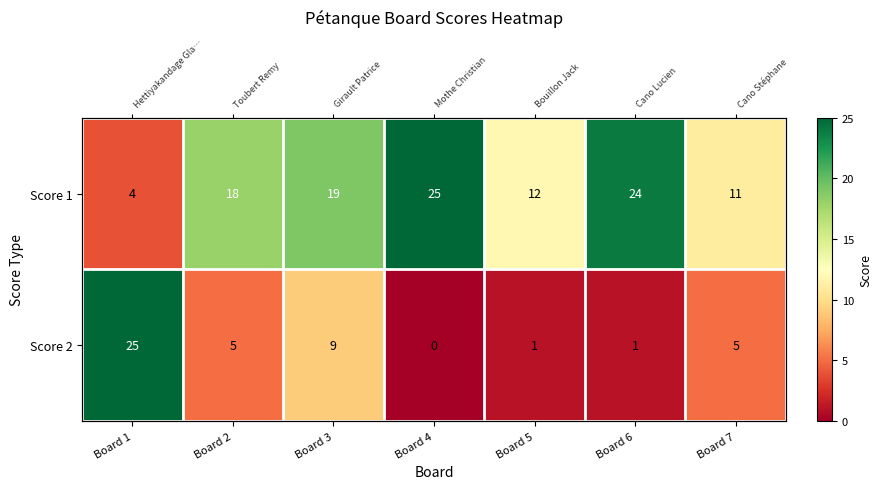

What is the difference between the maximum and minimum values in the Score 2 series?

25